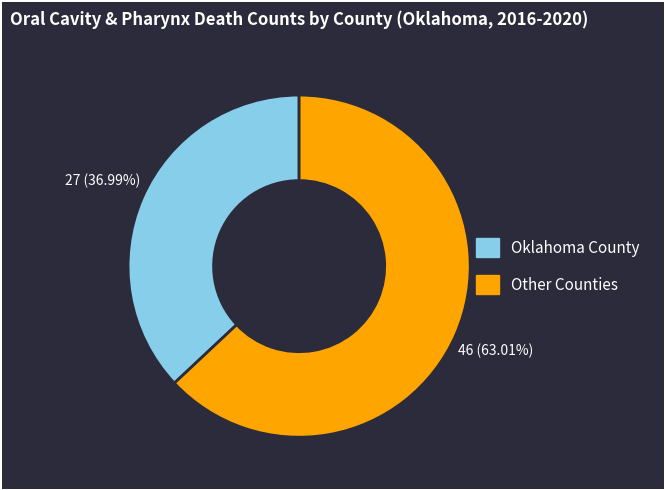

Is there a majority slice in this chart?

Yes